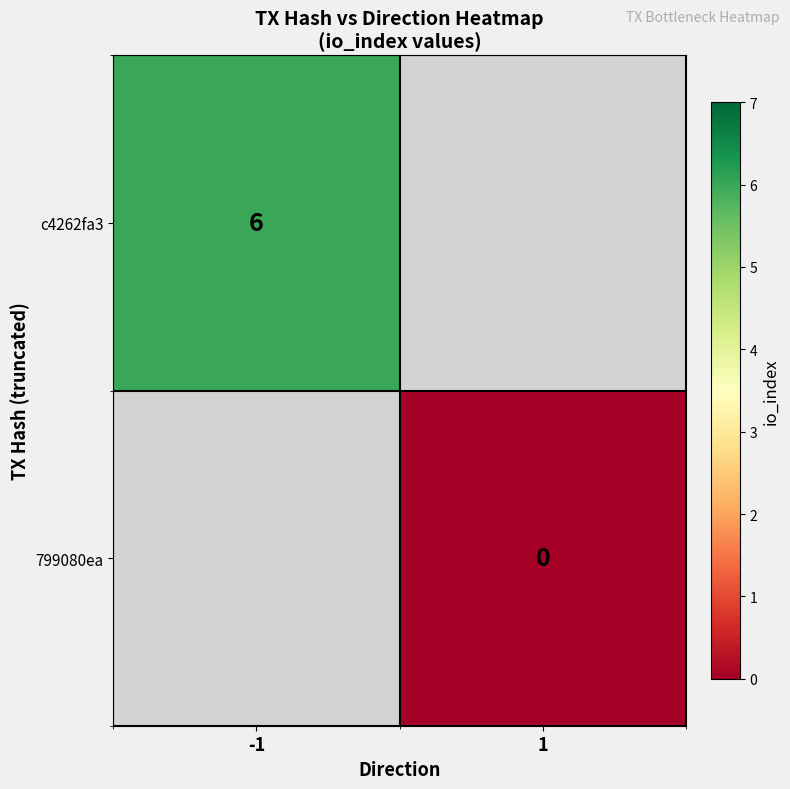

True or false: c4262fa3 has a value of 2 at -1.

False